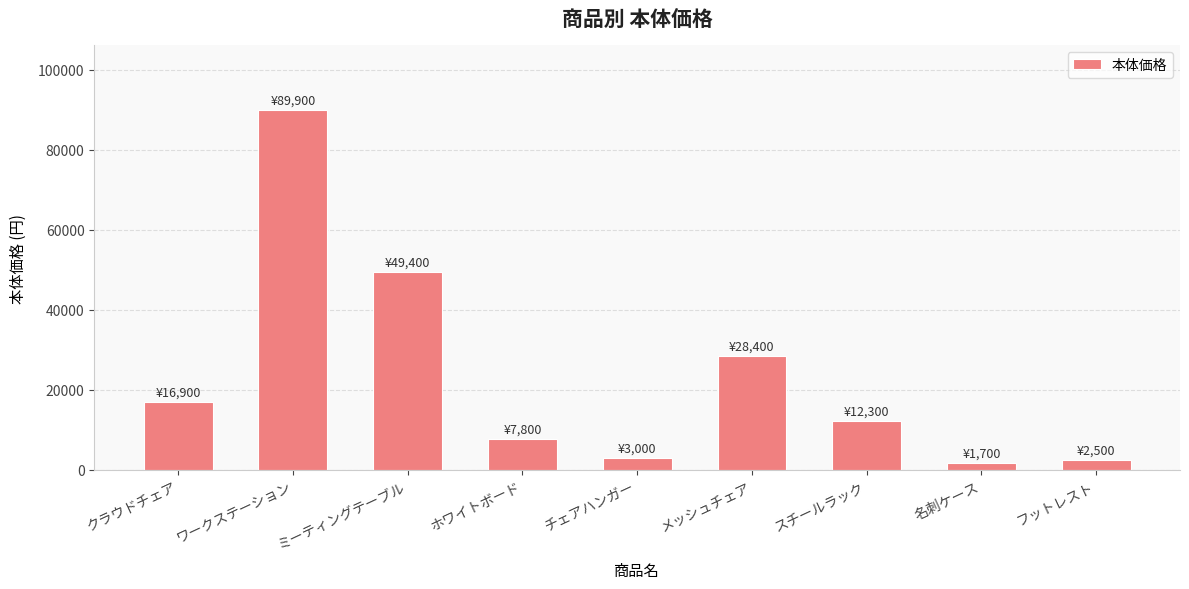

What is the difference between the maximum and minimum values?

88200